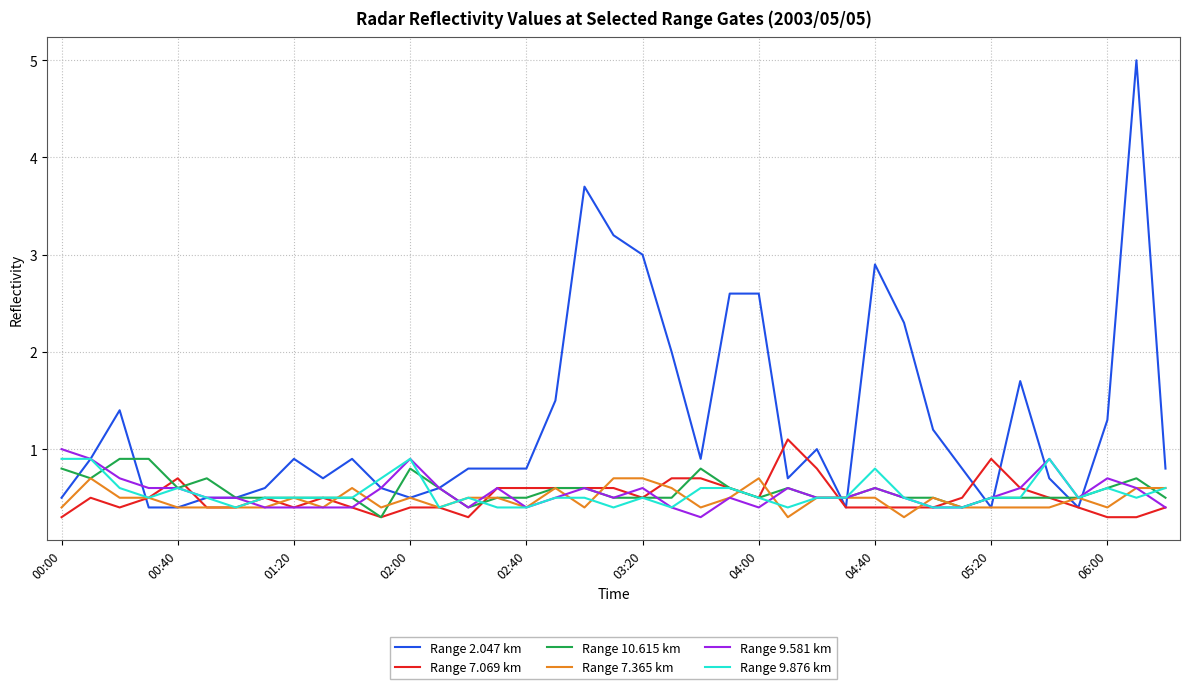

What is the difference between the maximum and second lowest values in the Range 10.615 km series?

0.5